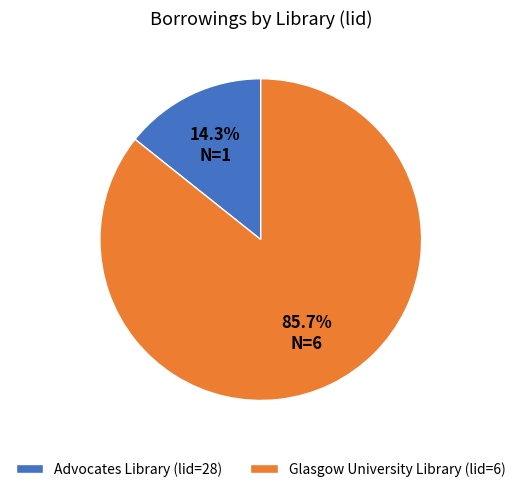

Which slice is the largest?

Glasgow University Library (lid=6)